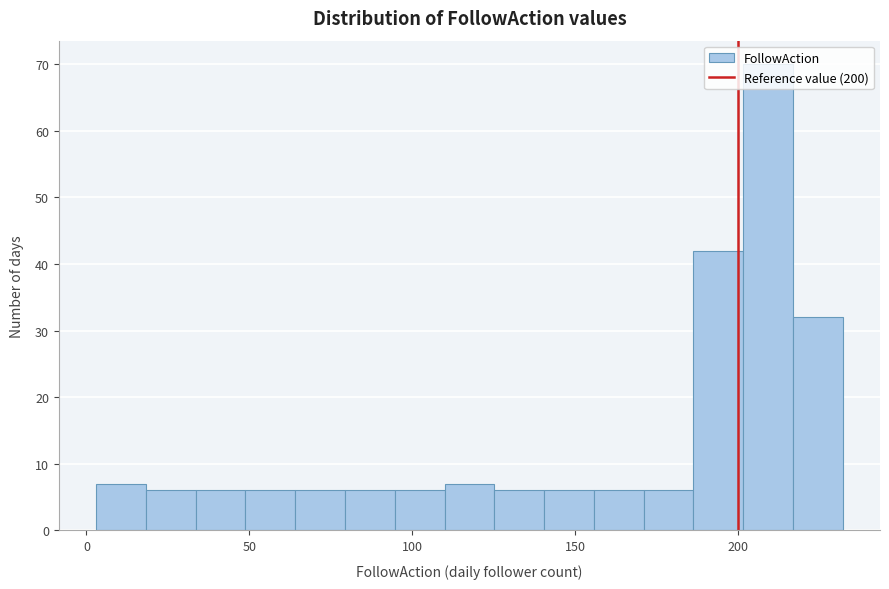

Around what value on the x-axis is the tallest bar? Give the approximate position of its centre, as read against the axis.

210